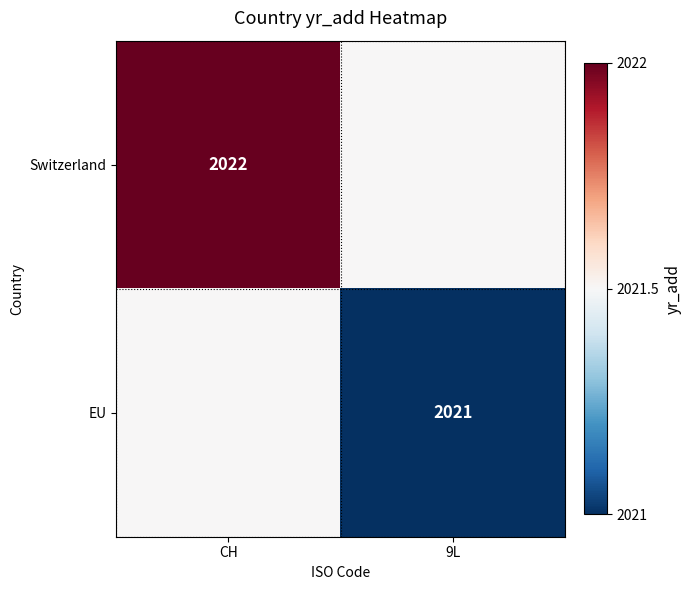

Is the value of Switzerland at CH greater than the value of EU at 9L?

Yes